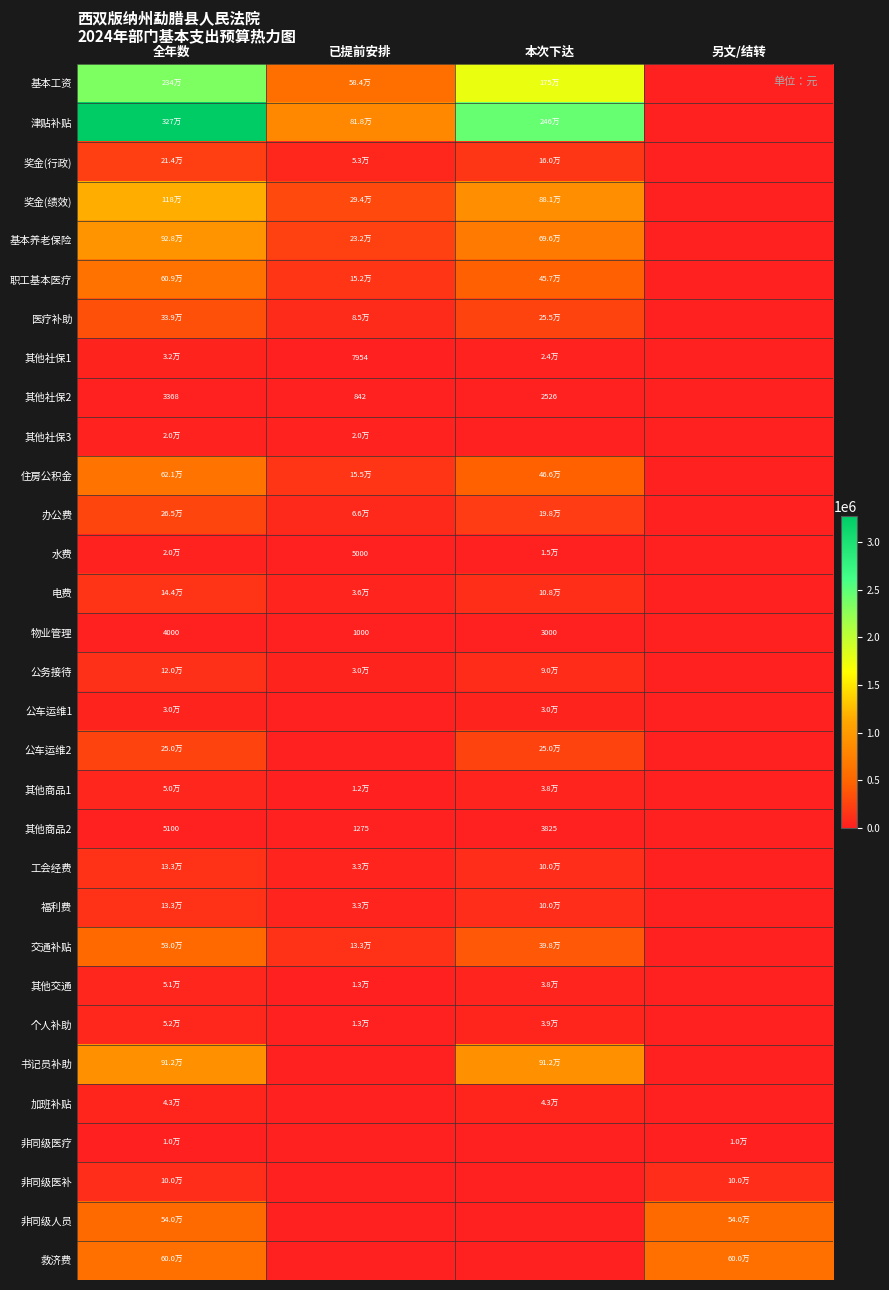

Count the number of data series in this chart.

31